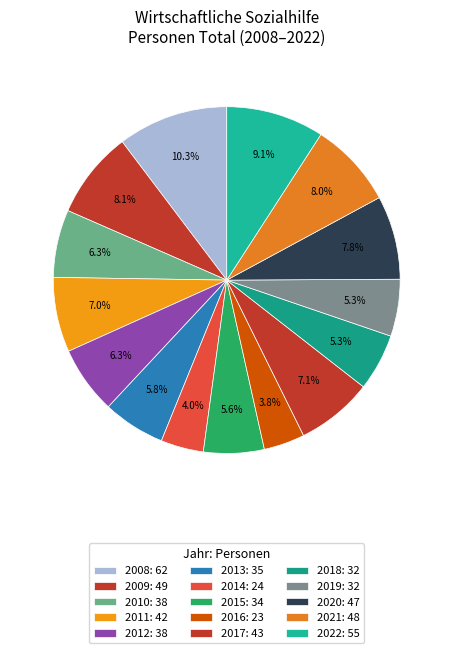

How many segments does this pie chart have?

15